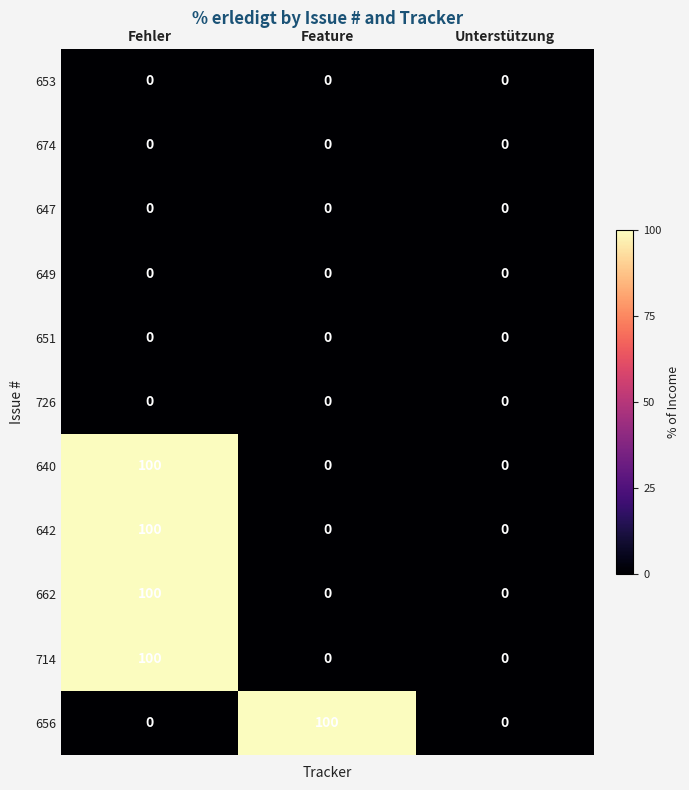

Is it true that 649 equals 0 at Fehler?

True